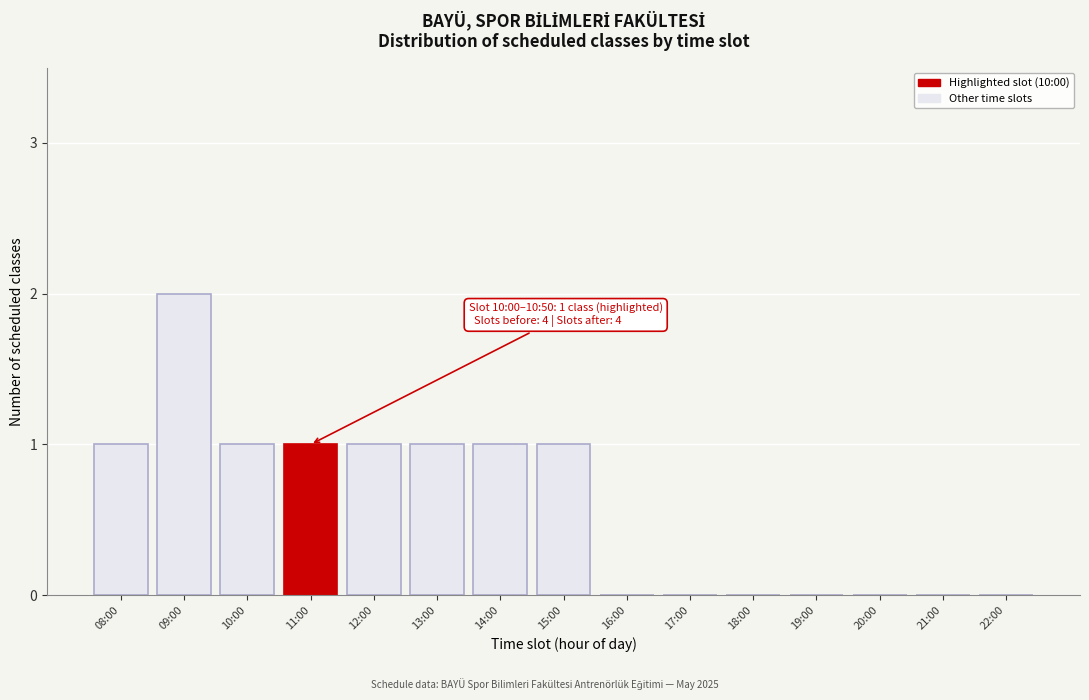

Reading right to left, extract all data points from this chart.

22:00=0	21:00=0	20:00=0	19:00=0	18:00=0	17:00=0	16:00=0	15:00=1	14:00=1	13:00=1	12:00=1	11:00=1	10:00=1	09:00=2	08:00=1